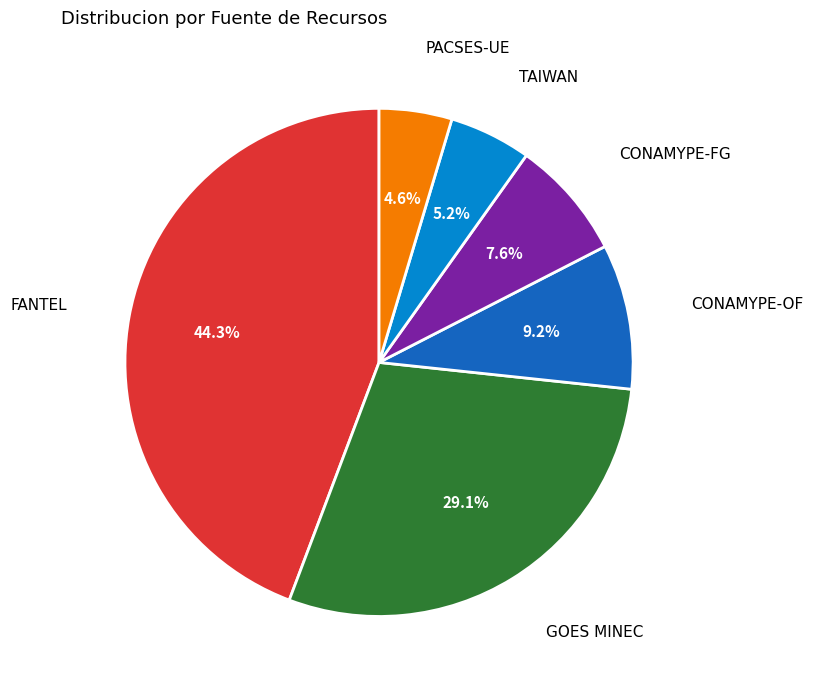

Is there any slice that represents more than half of the pie?

No